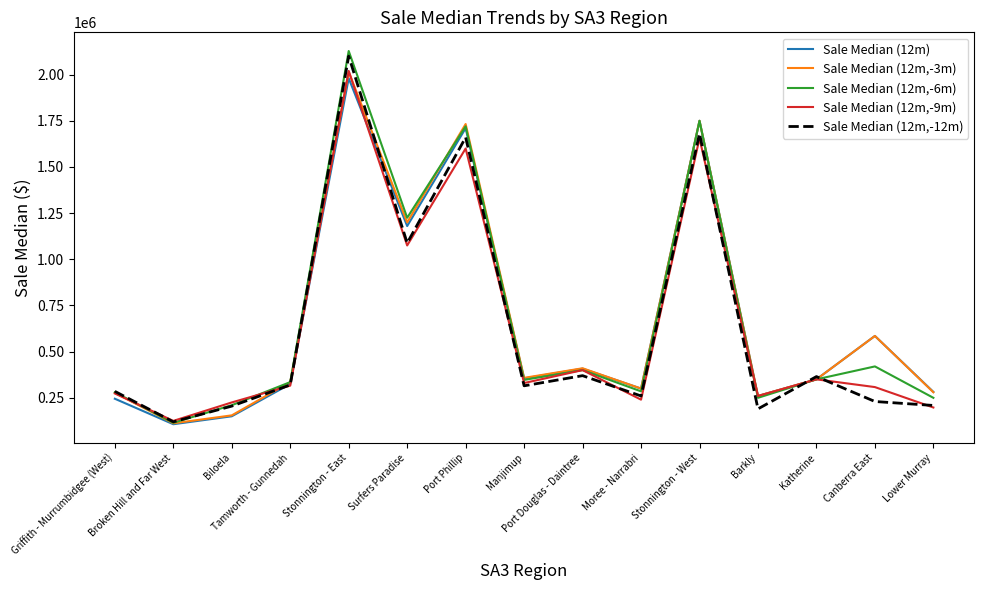

Which series has the largest range (max minus min)?

Sale Median (12m,-6m)